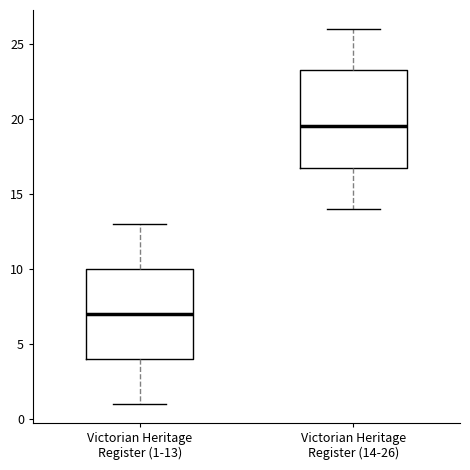

Which box has the highest median line?

Victorian Heritage Register (14-26)